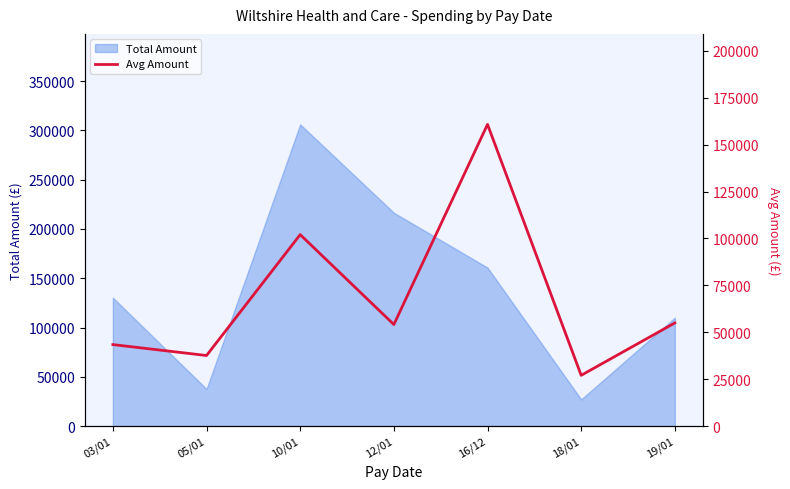

The value of Total Amount at 18/01 is 43241.6. True or false?

False